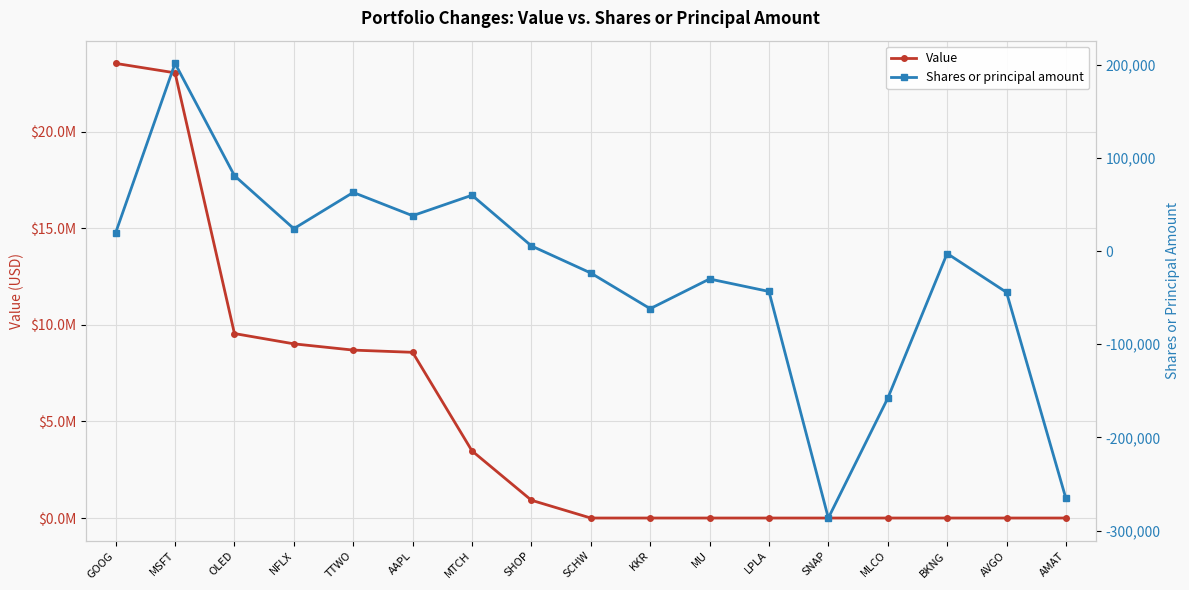

Which series has the largest total across all categories?

Value